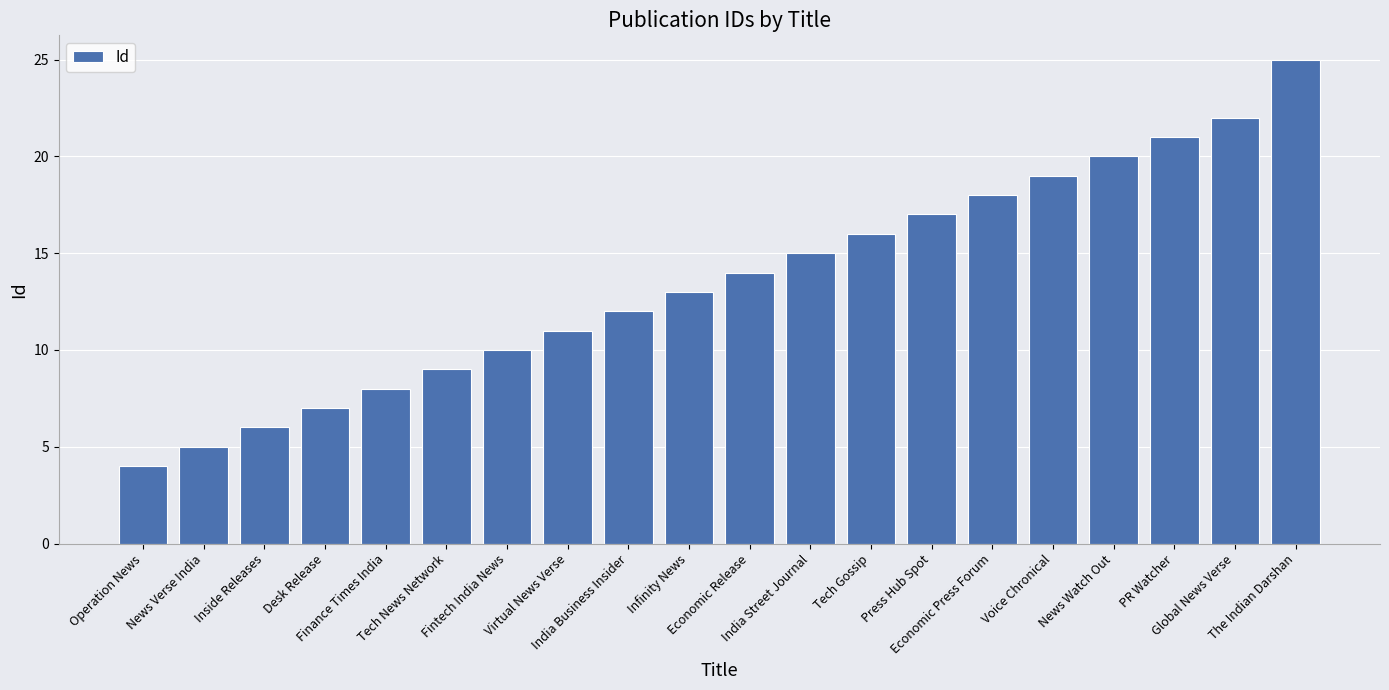

Which label corresponds to the smallest value in the chart?

Operation News